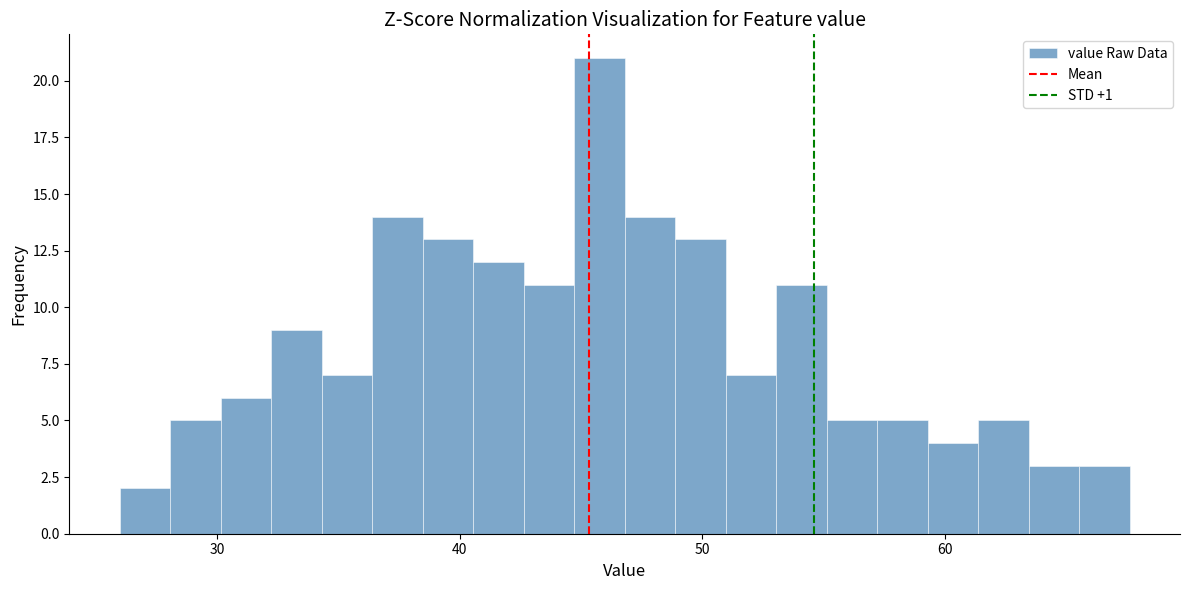

Read against the x-axis, roughly where is the centre of the tallest bar?

46